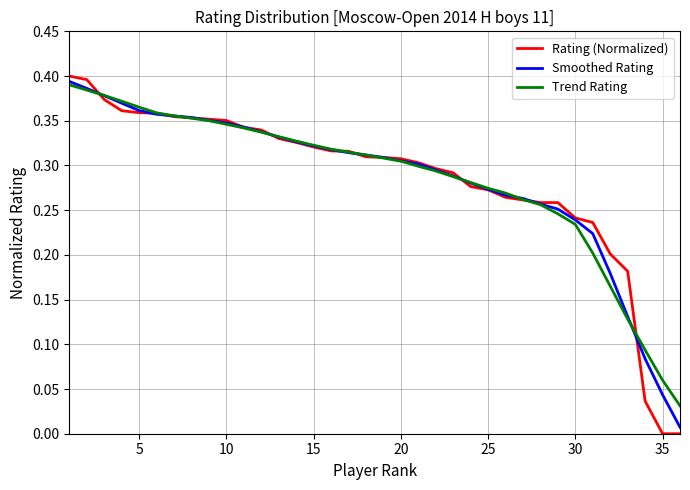

List the series in order of their overall mean, lowest first.

Trend Rating, Rating (Normalized), Smoothed Rating